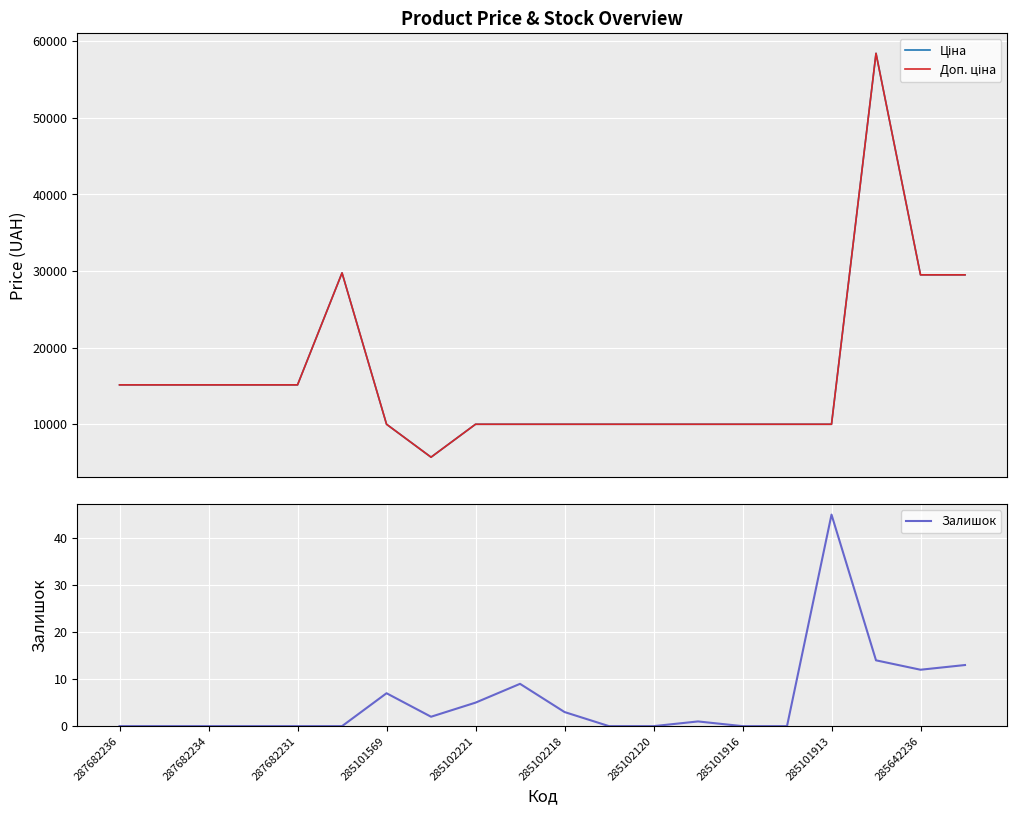

At which category does the chart reach its peak across all series?

17